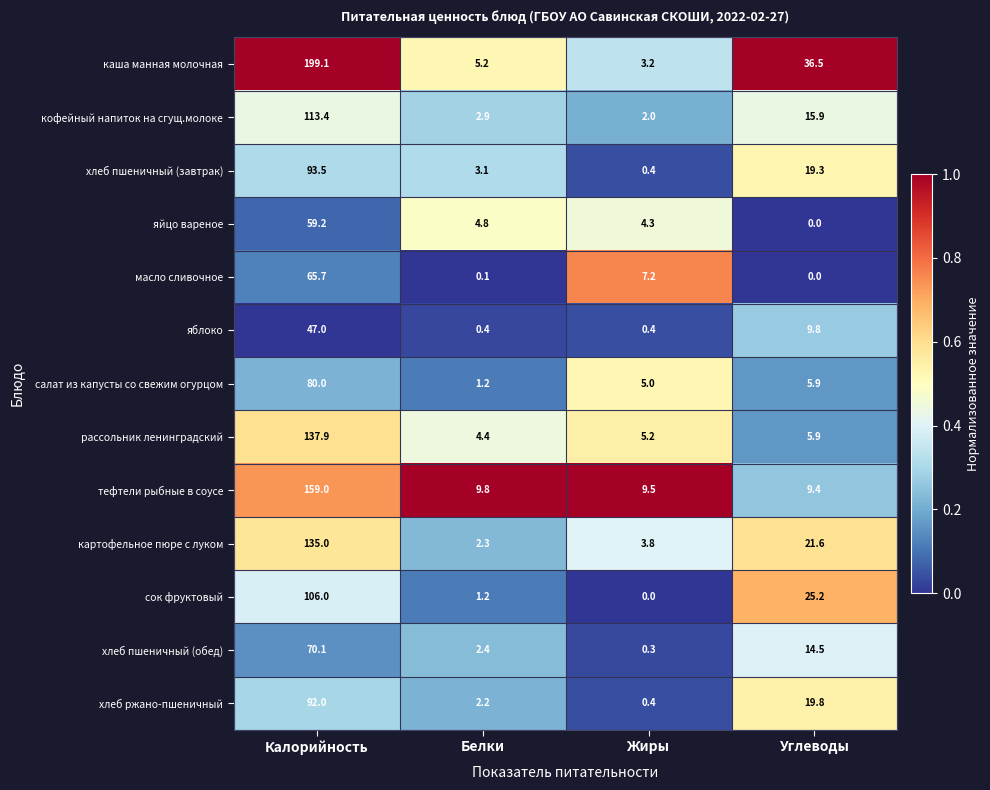

The value of хлеб пшеничный (завтрак) at Жиры is 0.4. True or false?

True